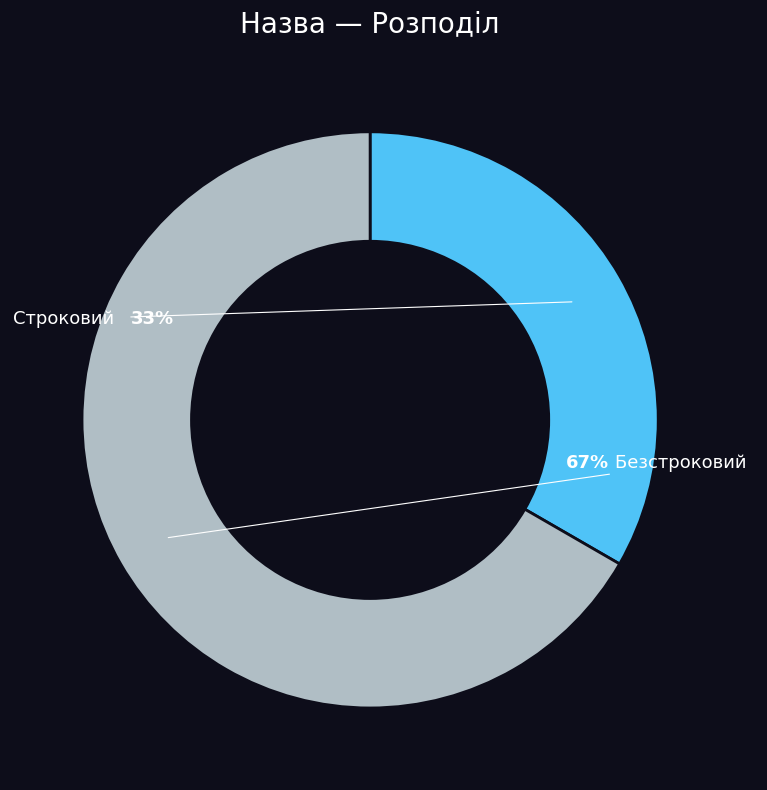

What is the largest slice in the pie chart?

Безстроковий